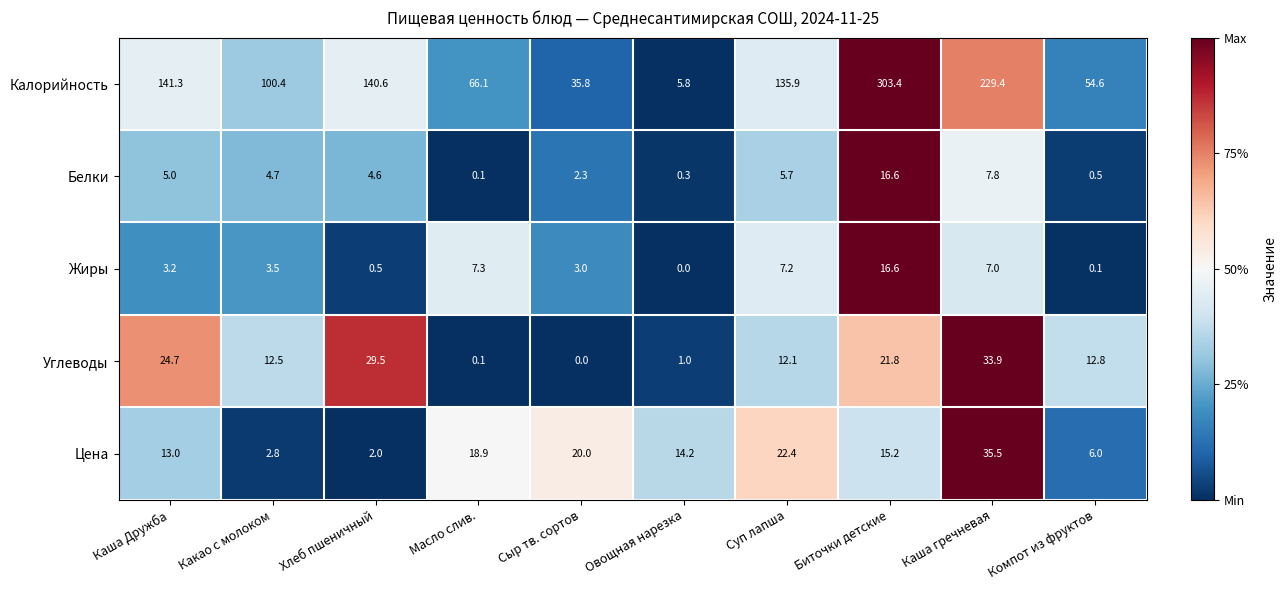

What is the difference between the second highest and minimum values in the Углеводы series?

29.5